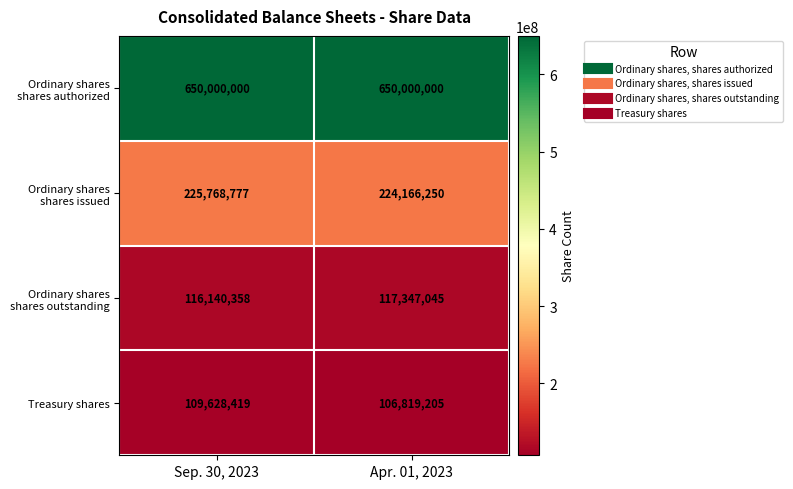

At how many categories does at least one series exceed 624383210?

2